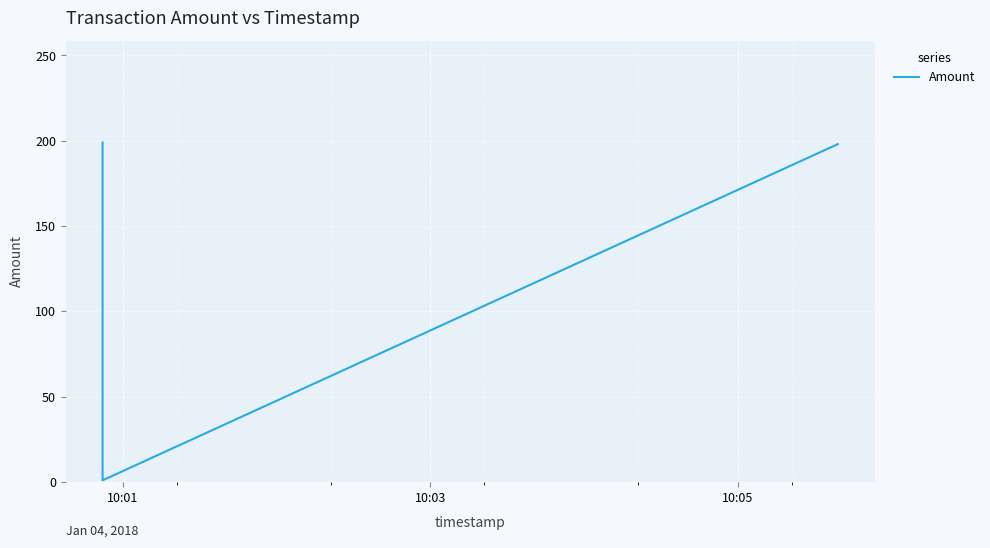

What is the greatest value displayed?

199